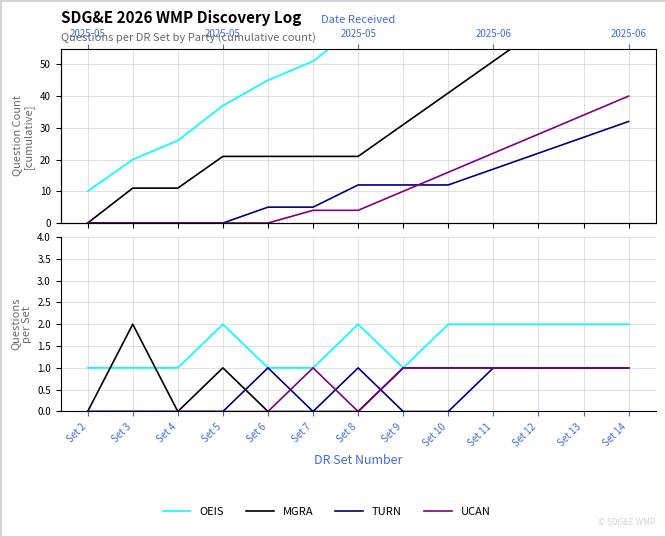

How many distinct data groups are displayed?

4